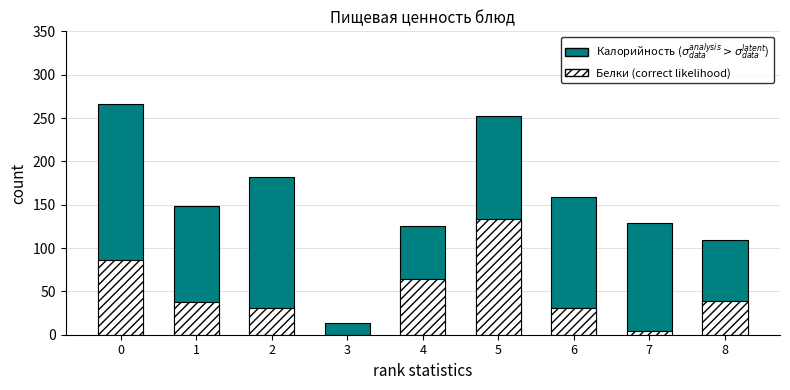

Reading left to right, what are all the values shown in this chart?

Калорийность (un-correct likelihood): 0=266.0	1=148.0	2=182.0	3=13.0	4=126.0	5=252.0	6=159.0	7=129.0	8=109.0
Белки ×10 (correct likelihood): 0=86.3	1=37.6	2=30.7	3=0.0	4=64.3	5=133.5	6=30.7	7=4.8	8=39.0